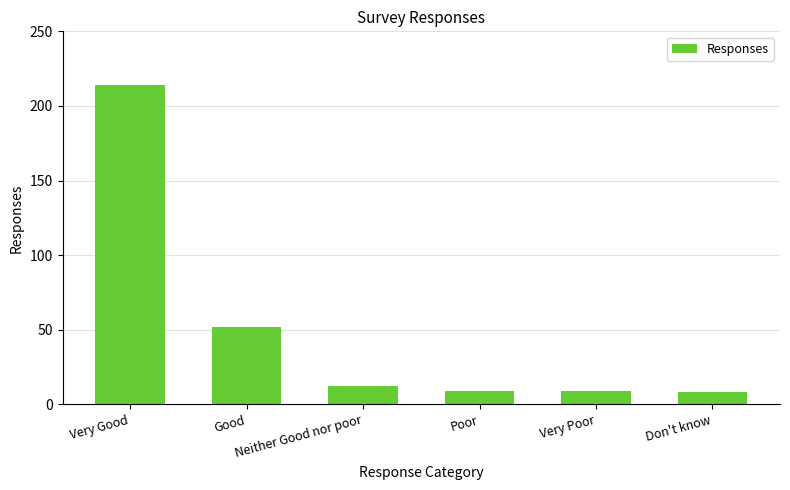

What is the difference between the values at Don't know and Poor?

1